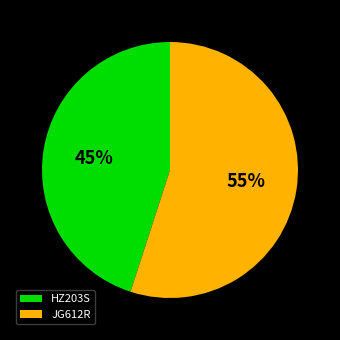

Combined, do JG612R and HZ203S account for over 50%?

Yes